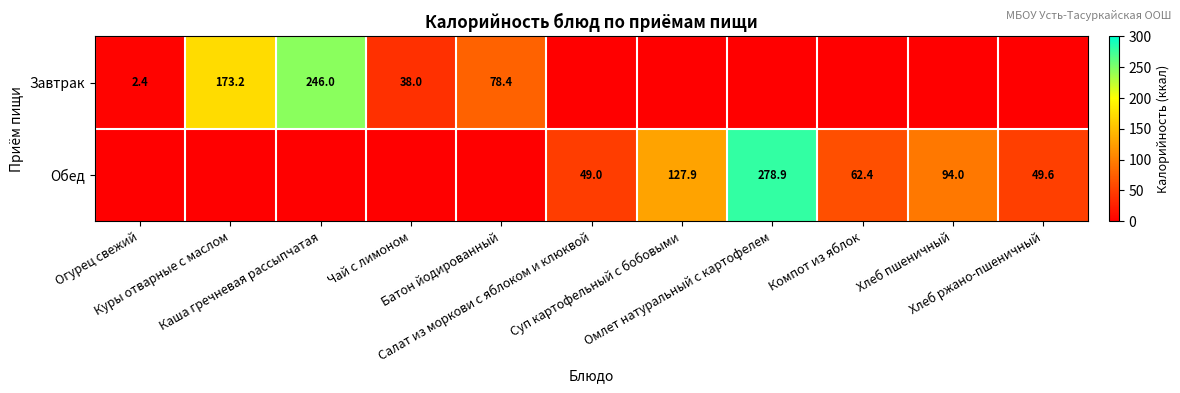

How many values in Завтрак are above zero?

5